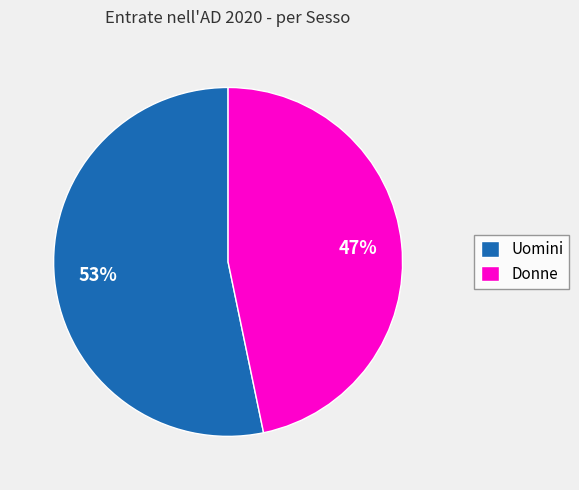

True or false: Uomini accounts for 53% of the total.

True